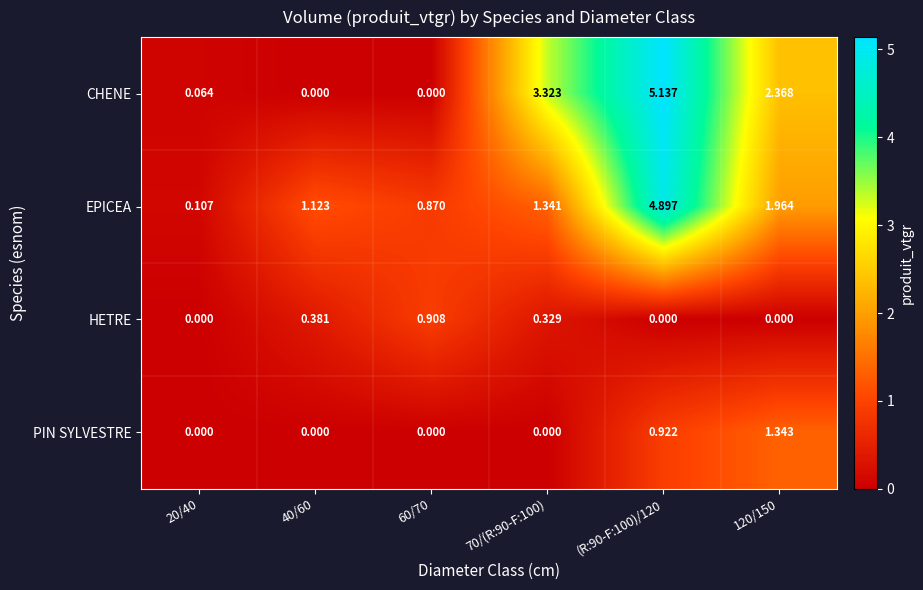

List the series in order of their peak value, highest first.

CHENE, EPICEA, PIN SYLVESTRE, HETRE